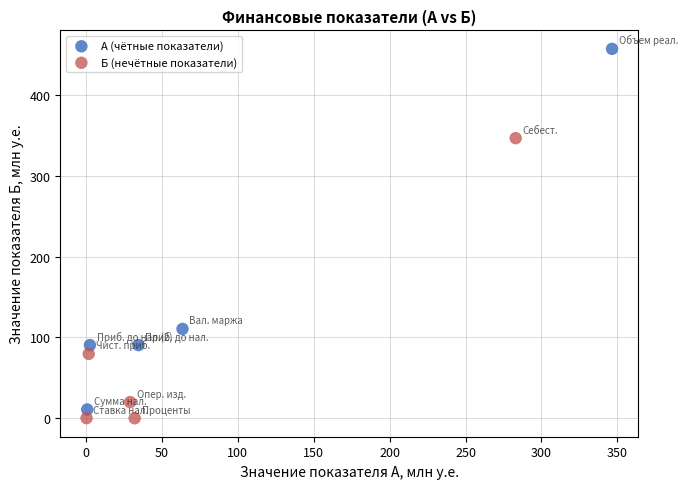

Which series reaches the maximum Y coordinate?

А (чётные показатели)